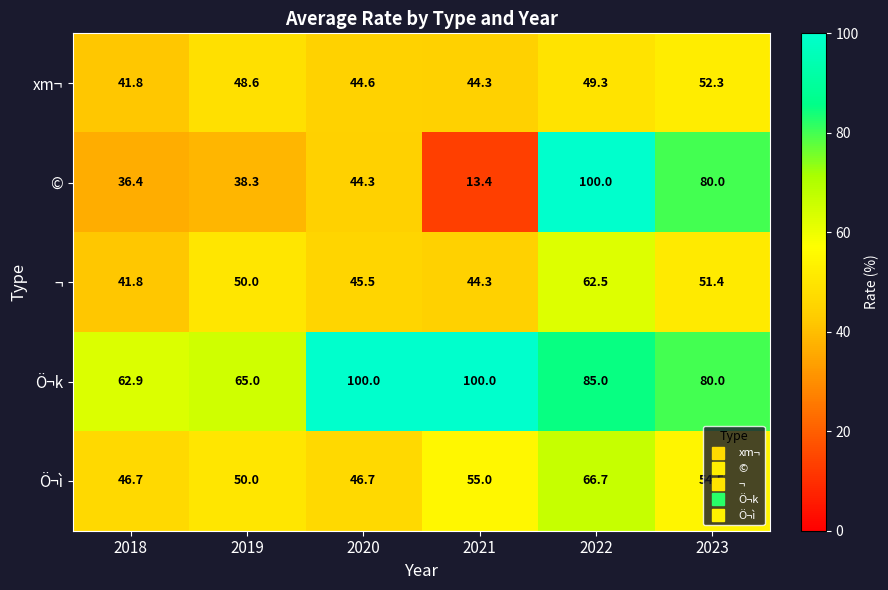

Read the © value at 2021.

13.4